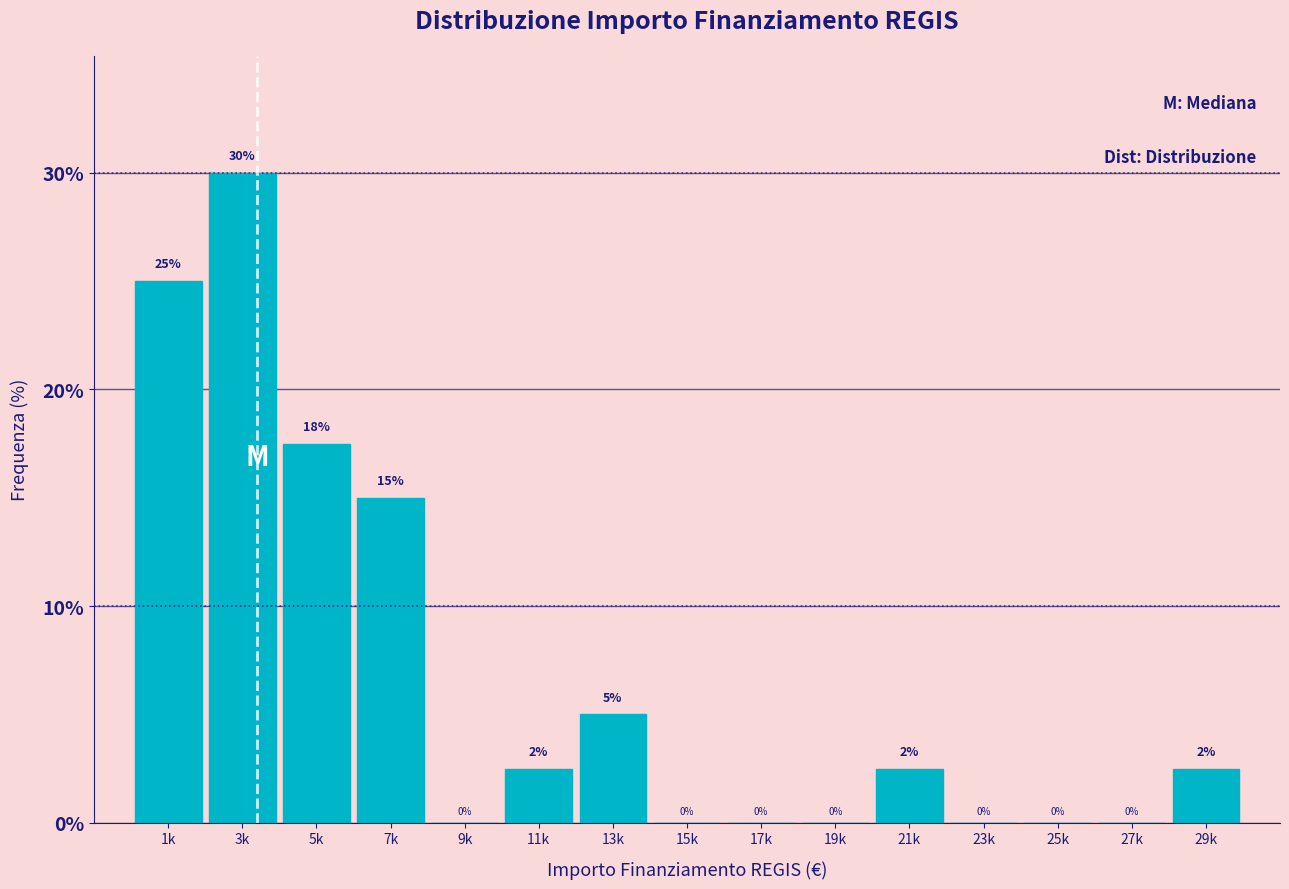

Which category has the highest value across all series?

3k